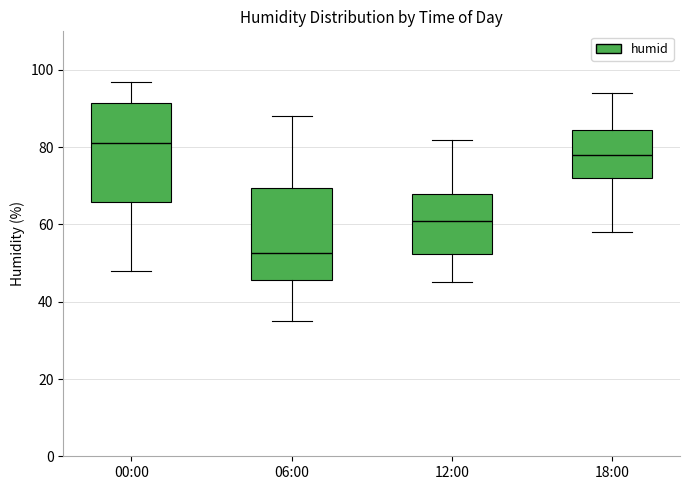

Reading left to right, transcribe this box plot: for each box, give where its median line is, the range the box spans, and where its two whiskers end, as read against the y-axis. The values are not printed on the chart, so give them approximately, as read against the axis.

00:00: median 82, box 66 to 92, whiskers 48 to 98
06:00: median 52, box 46 to 70, whiskers 36 to 88
12:00: median 62, box 52 to 68, whiskers 46 to 82
18:00: median 78, box 72 to 84, whiskers 58 to 94